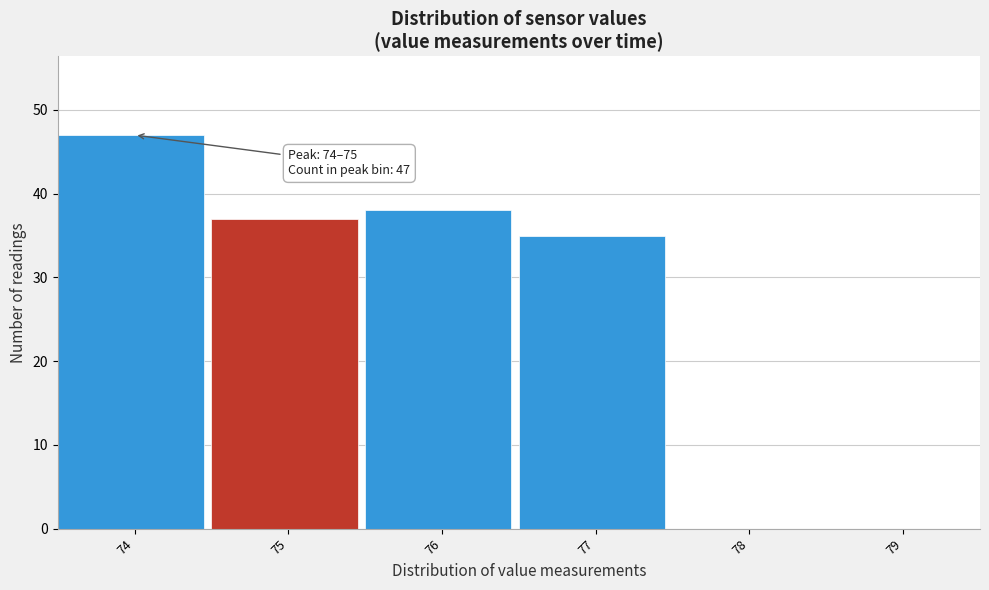

Reading left to right, list all the values displayed in this chart.

74=47	75=37	76=38	77=35	78=0	79=0